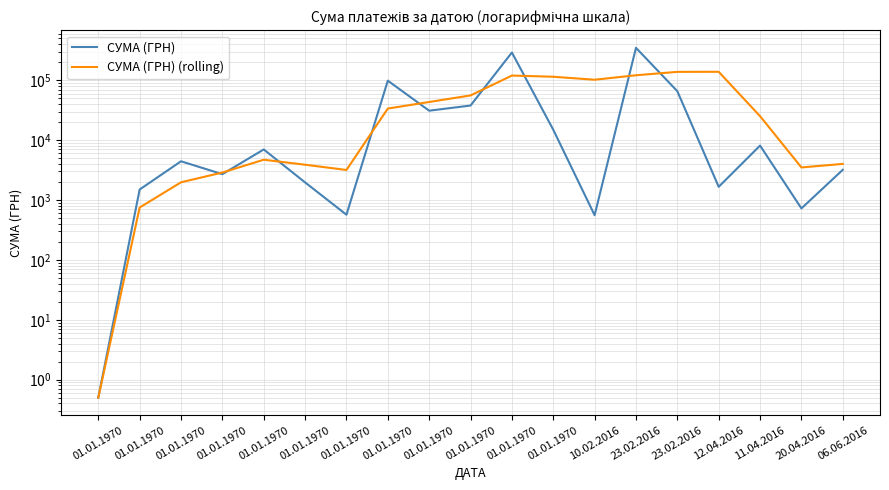

Is it true that СУМА (ГРН) (rolling) equals 1165.6 at 01.01.1970?

False